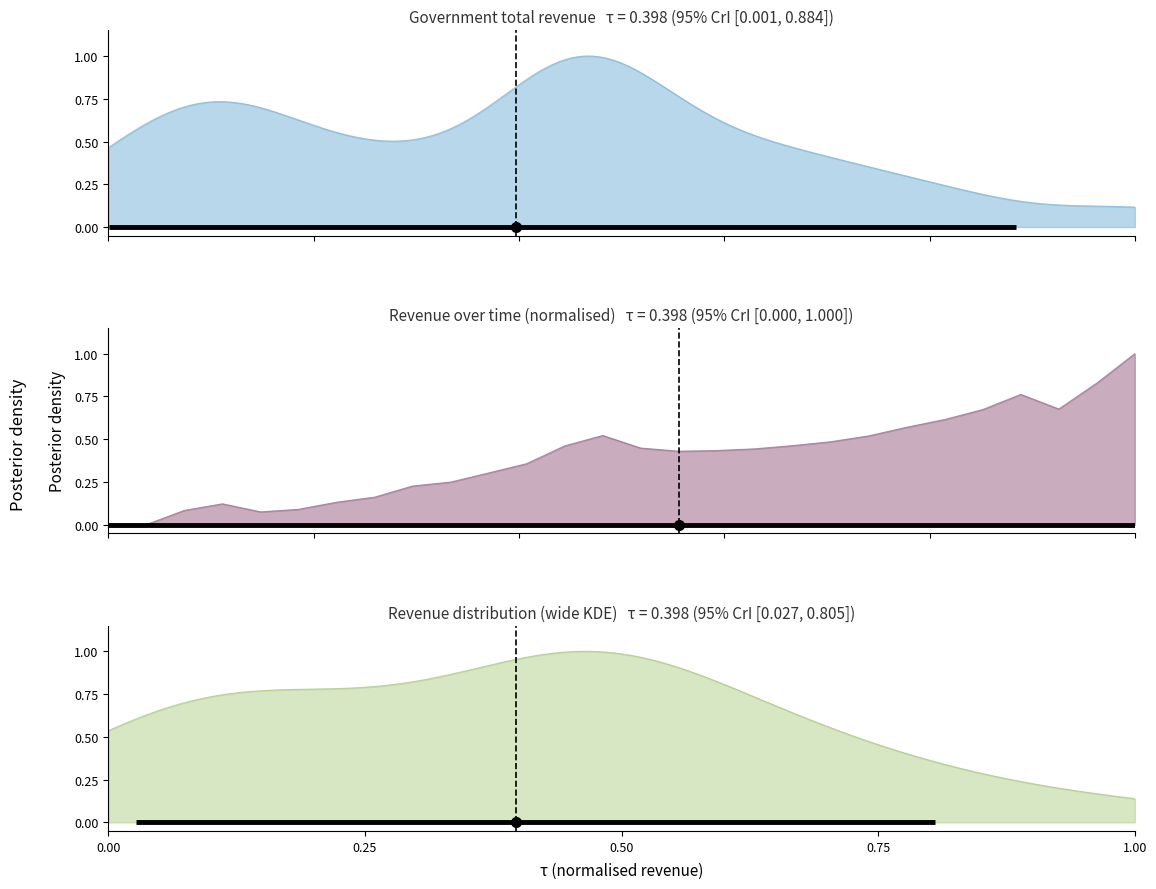

How many interior local peaks (higher than both neighbors) does the data have?

3